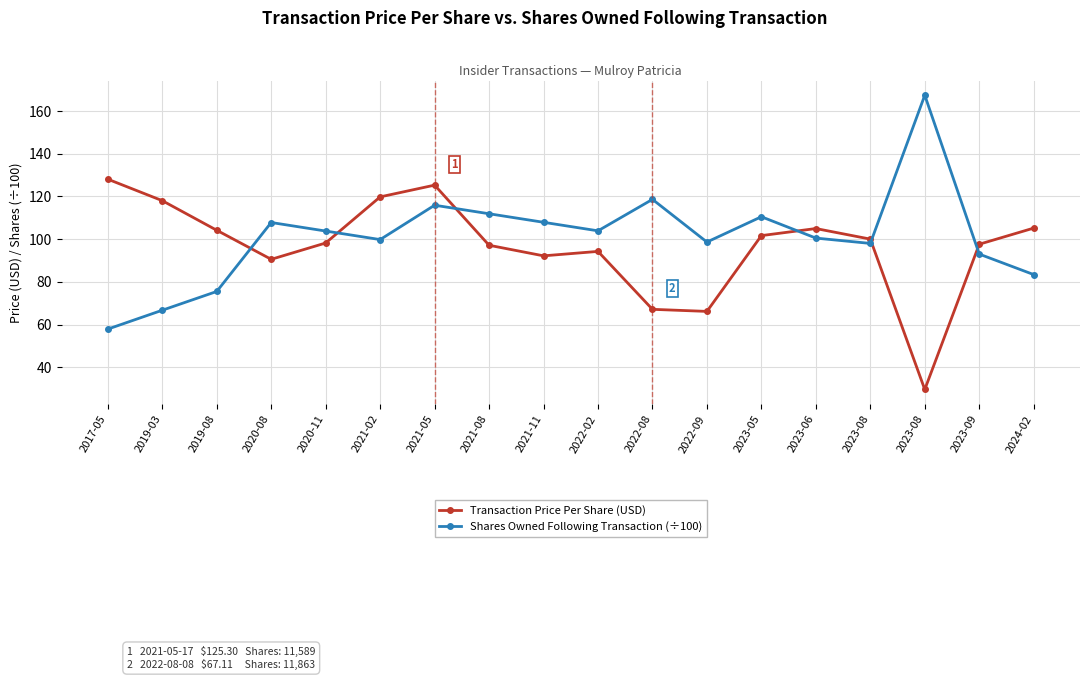

What are all the series names shown in the legend?

Transaction Price Per Share (USD), Shares Owned Following Transaction (÷100)